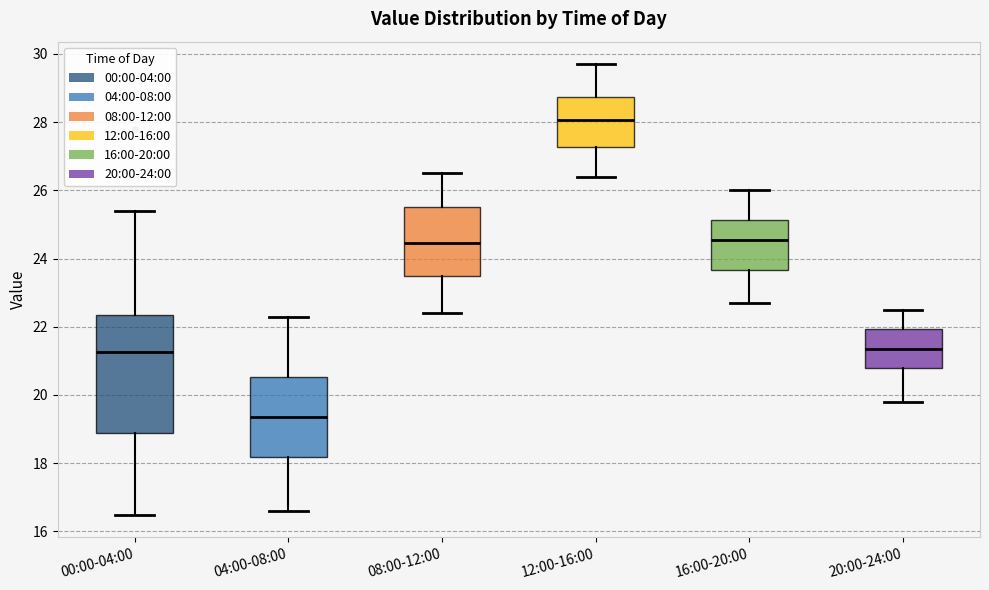

Reading left to right, read every box against the y-axis: the position of its median line, the range the box covers, and the ends of its whiskers. The values are not printed on the chart, so give them approximately, as read against the axis.

00:00-04:00: median 21.2, box 18.8 to 22.4, whiskers 16.4 to 25.4
04:00-08:00: median 19.4, box 18.2 to 20.6, whiskers 16.6 to 22.4
08:00-12:00: median 24.4, box 23.4 to 25.6, whiskers 22.4 to 26.6
12:00-16:00: median 28.0, box 27.2 to 28.8, whiskers 26.4 to 29.8
16:00-20:00: median 24.6, box 23.6 to 25.2, whiskers 22.8 to 26.0
20:00-24:00: median 21.4, box 20.8 to 22.0, whiskers 19.8 to 22.6